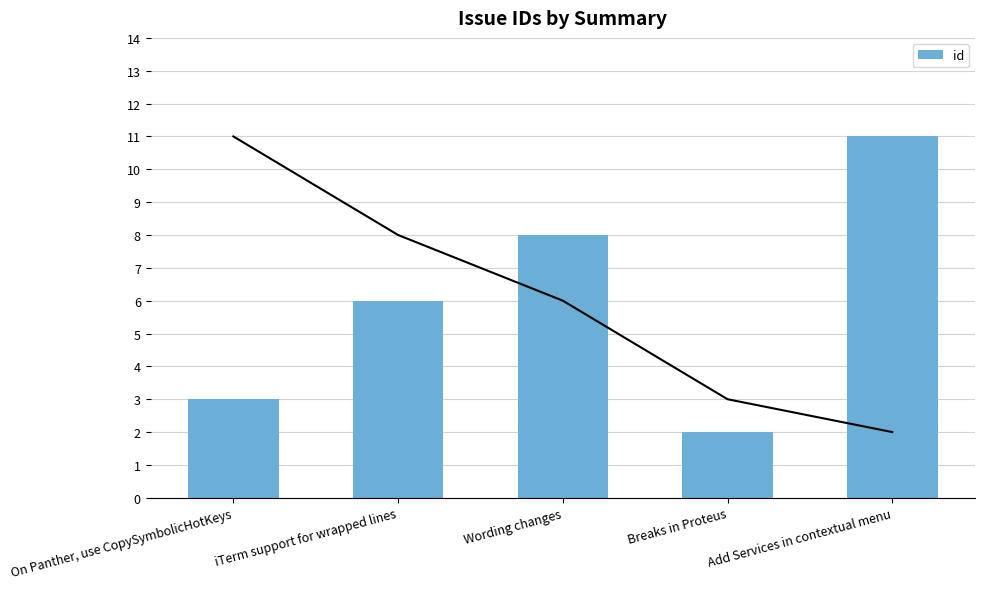

True or false: the data shows 4 at Add Services in contextual menu.

False